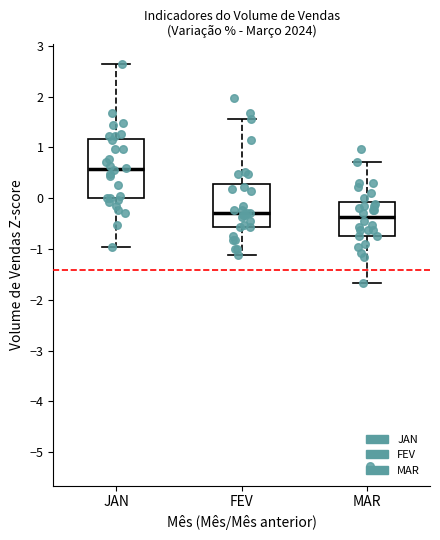

Which box has the highest median line?

JAN